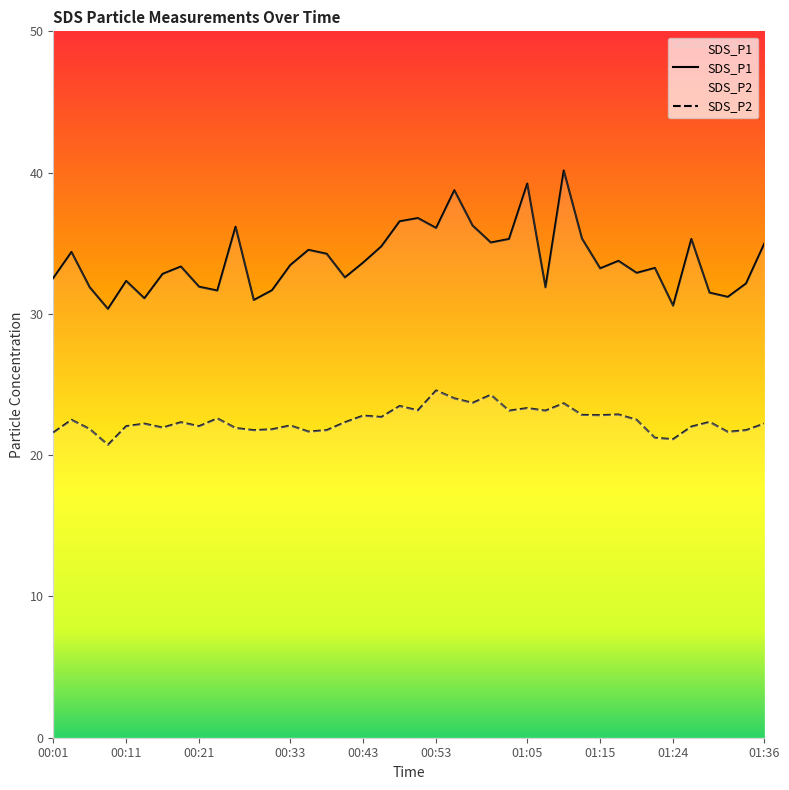

Which category has the lowest value in the SDS_P2 series?

00:09